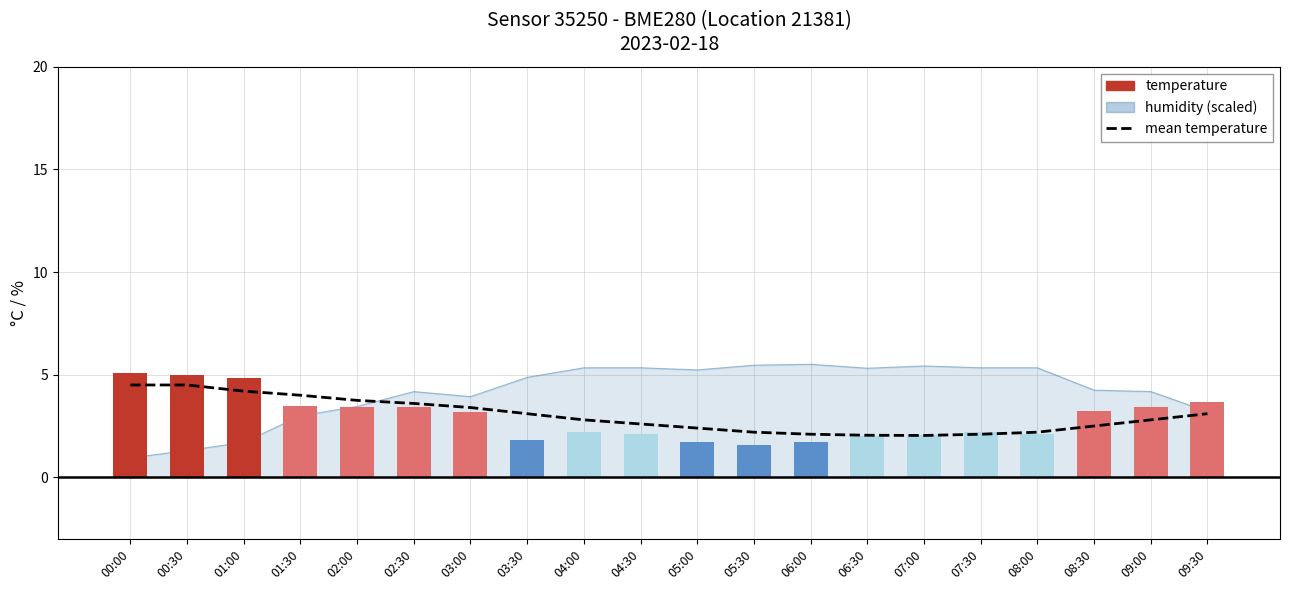

What is the label of the 15th bar from the right?

02:30